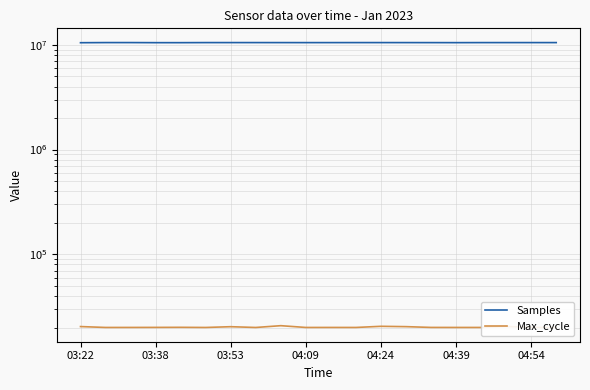

Which has a higher value, 10 or 17?

17